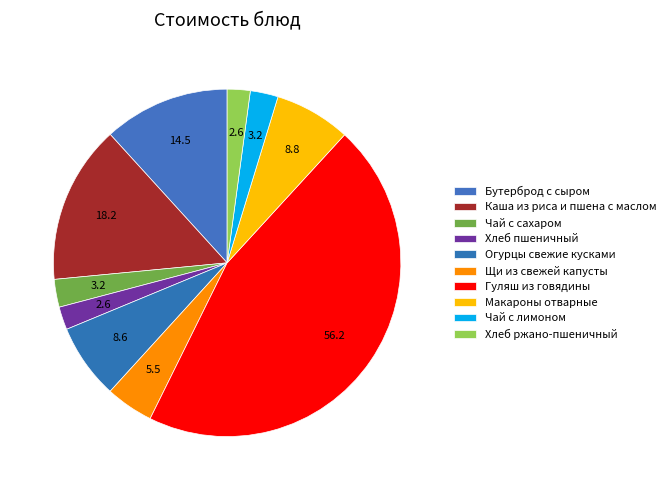

What is the smallest slice in the pie chart?

Хлеб пшеничный